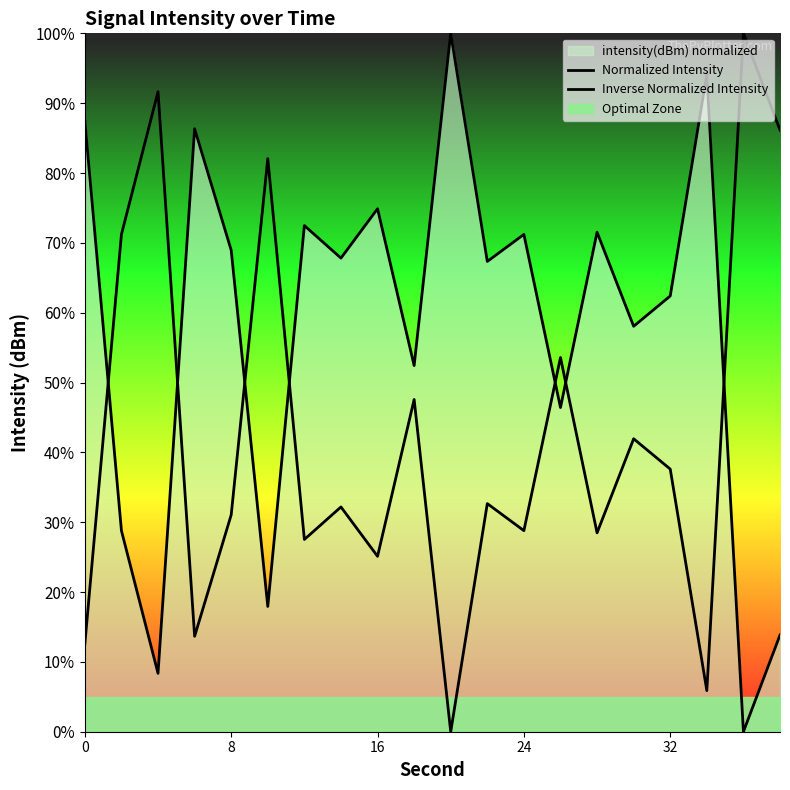

How many values in the Inverse Normalized Intensity series are below 32?

9